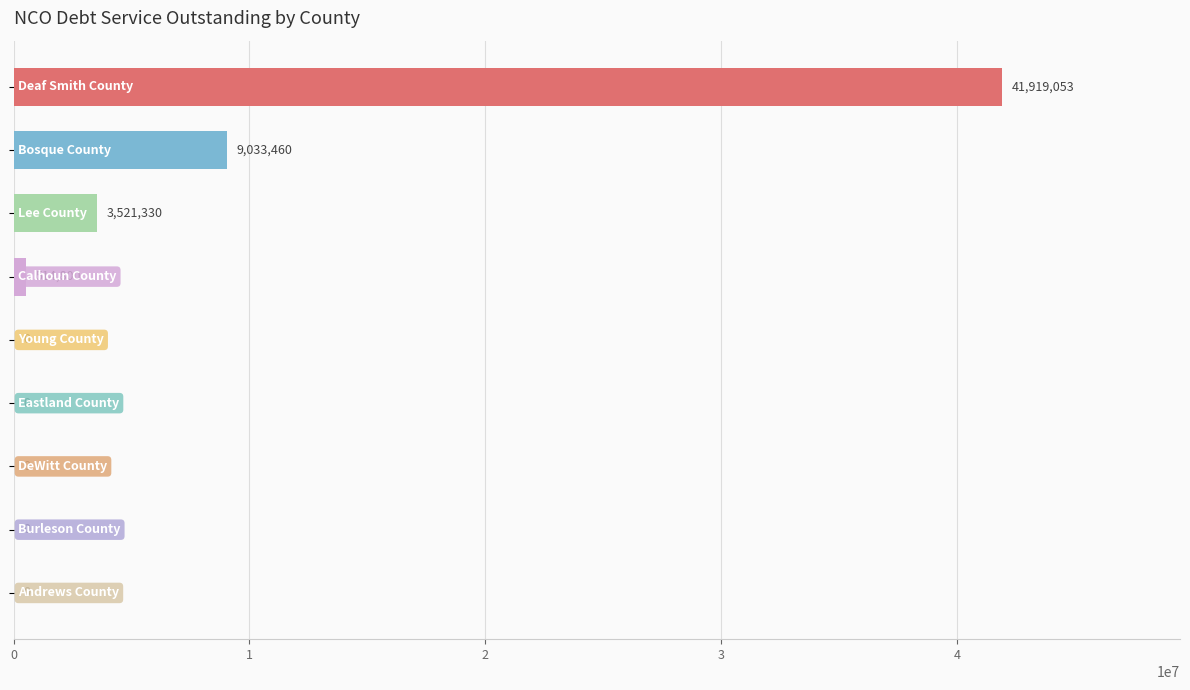

What is the greatest value displayed?

41919053.3